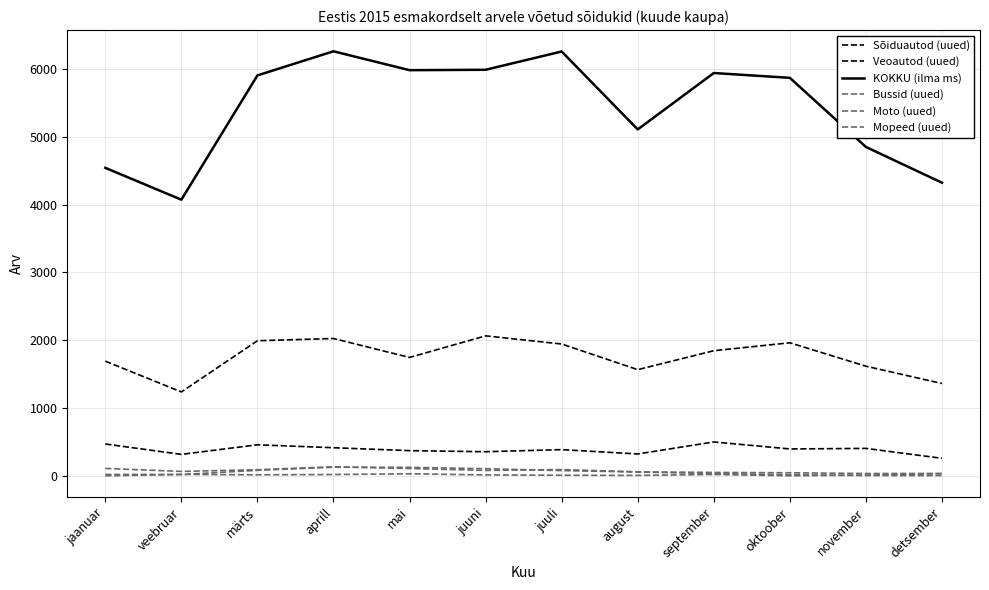

At which category does Mopeed (uued) reach its first local peak?

aprill